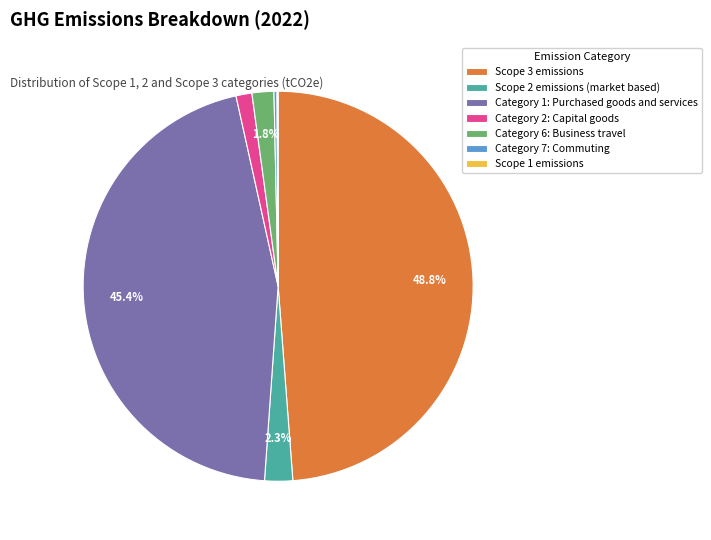

Is there a majority slice in this chart?

No